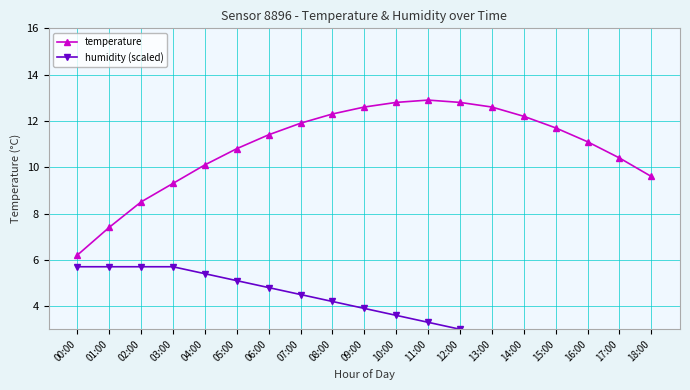

What is the maximum value for humidity (scaled)?

5.7